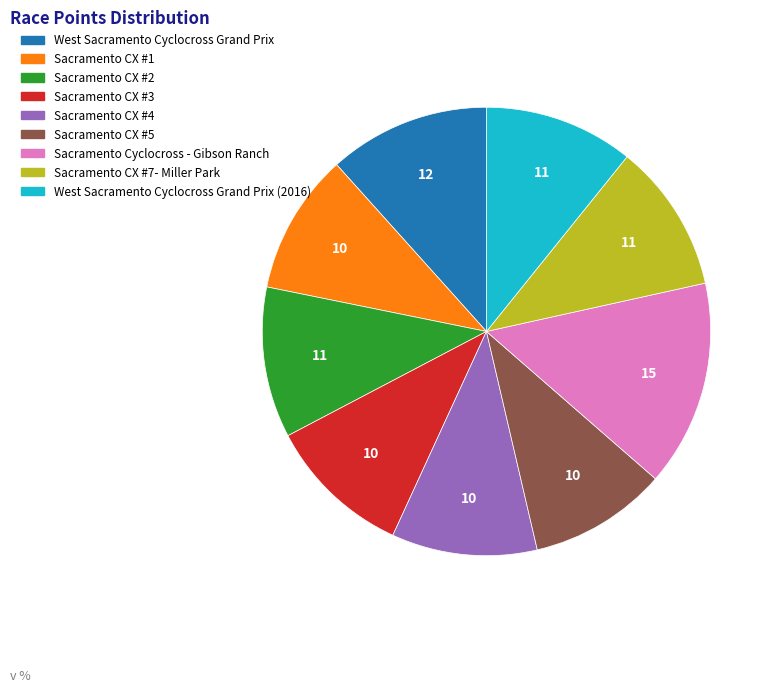

Is it true that West Sacramento Cyclocross Grand Prix (2016) is 11% of the pie?

True